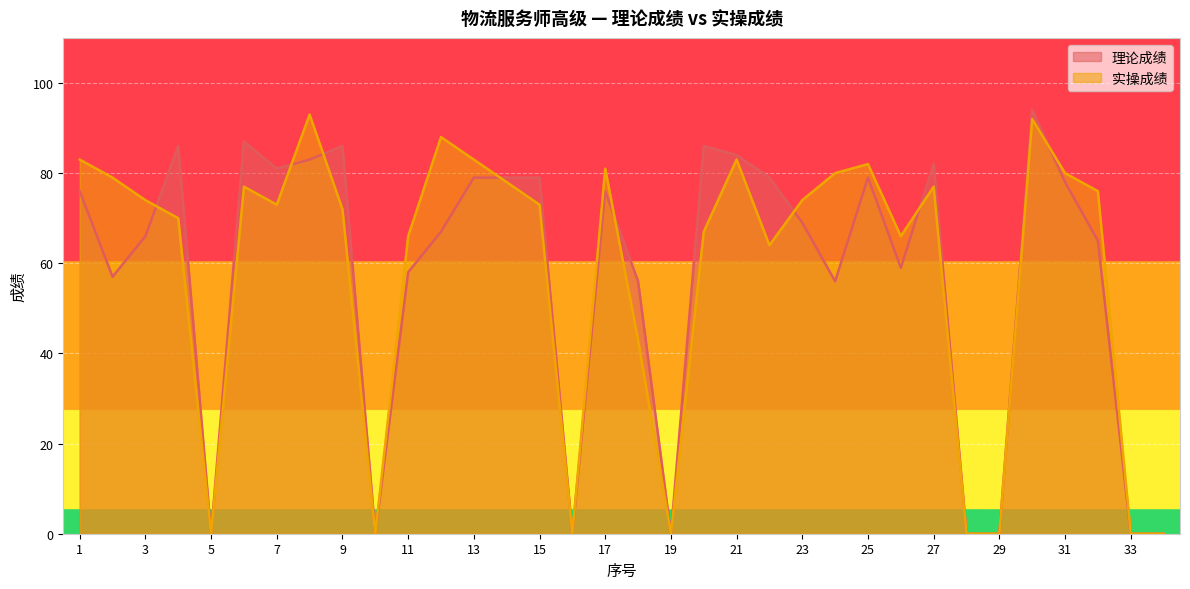

What is the difference between the second highest and second lowest values in the 实操成绩 series?

92